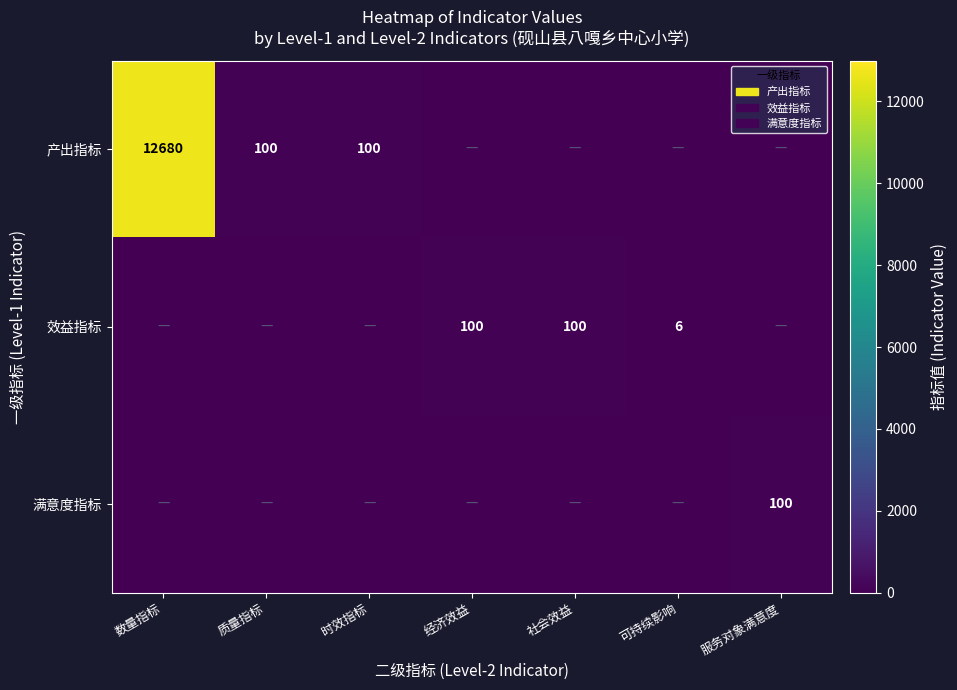

True or false: 产出指标 has a value of 100 at 时效指标.

True